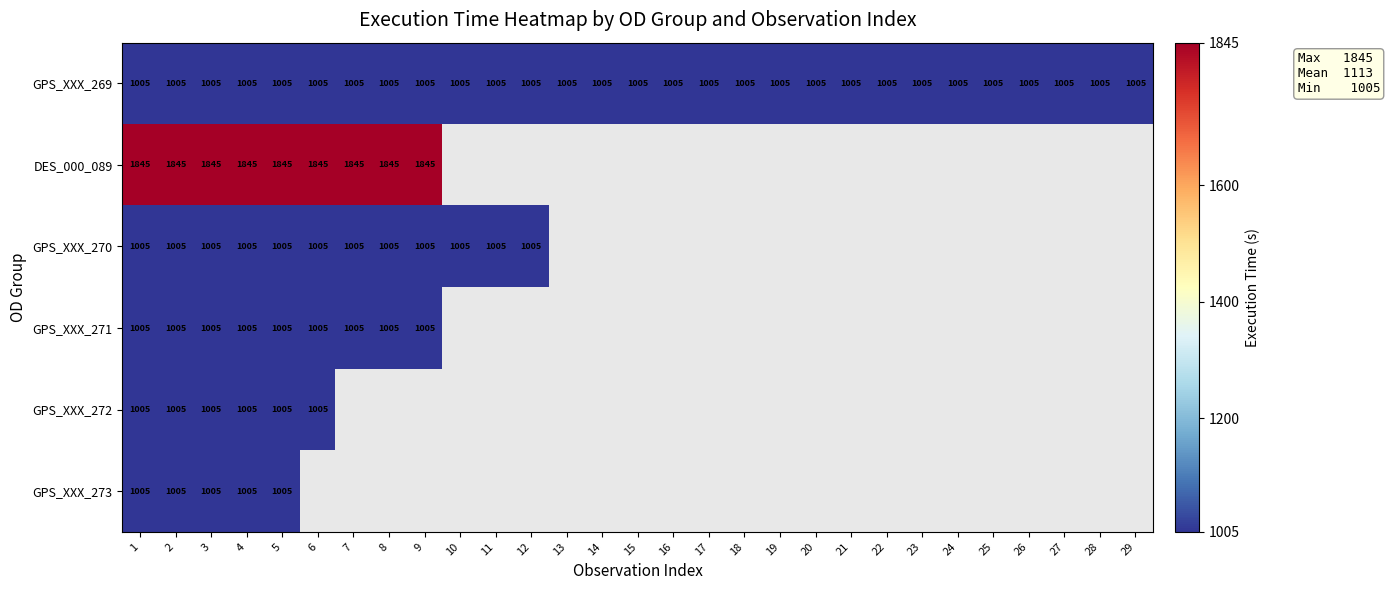

The GPS_XXX_269 series shows 669 at 28. True or false?

False